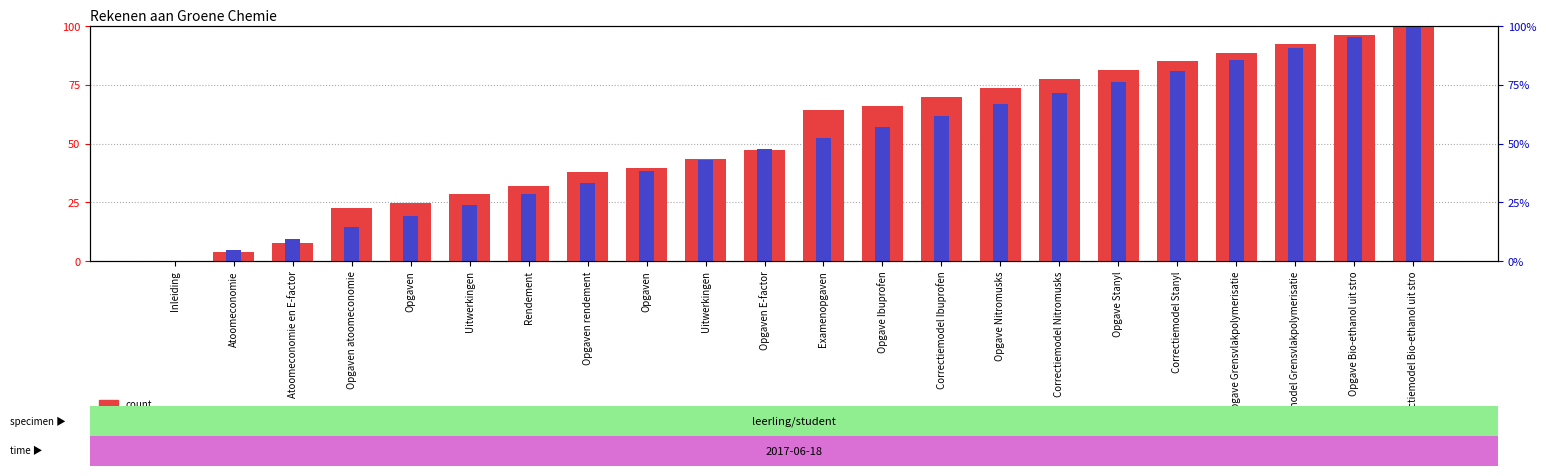

Which category has the highest value across all series?

Correctiemodel Bio-ethanol uit stro